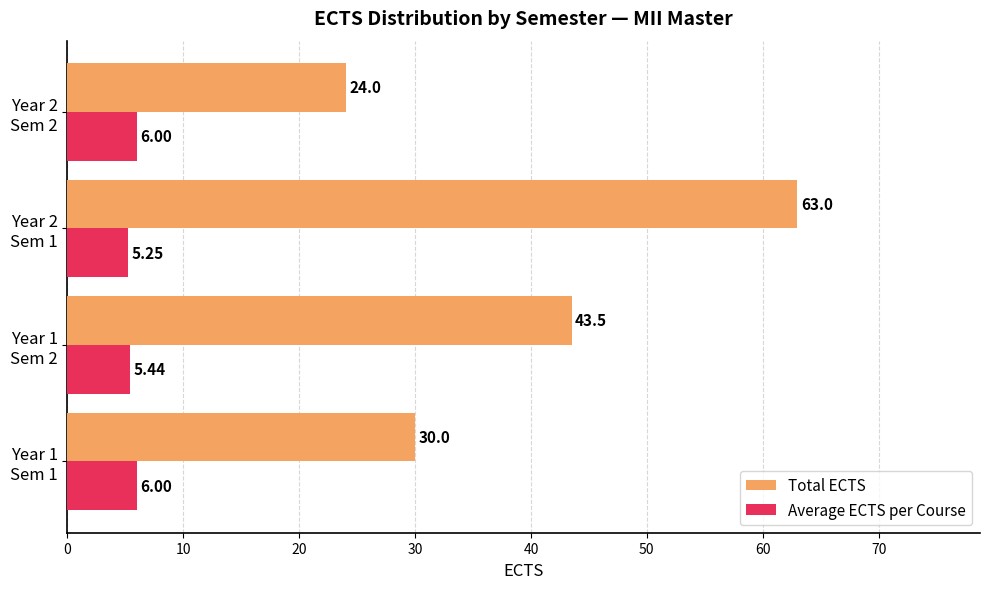

Which series has the widest spread of values?

Total ECTS